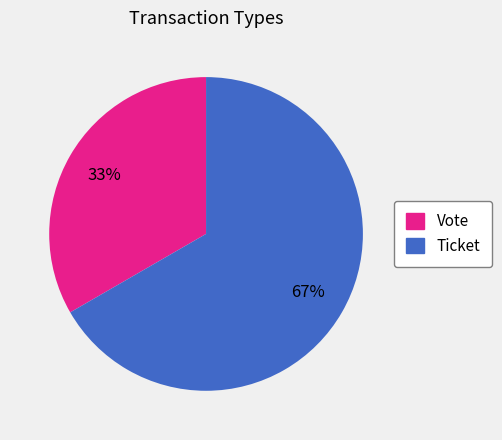

Approximately how many times larger is the value at Vote compared to Ticket?

0.5